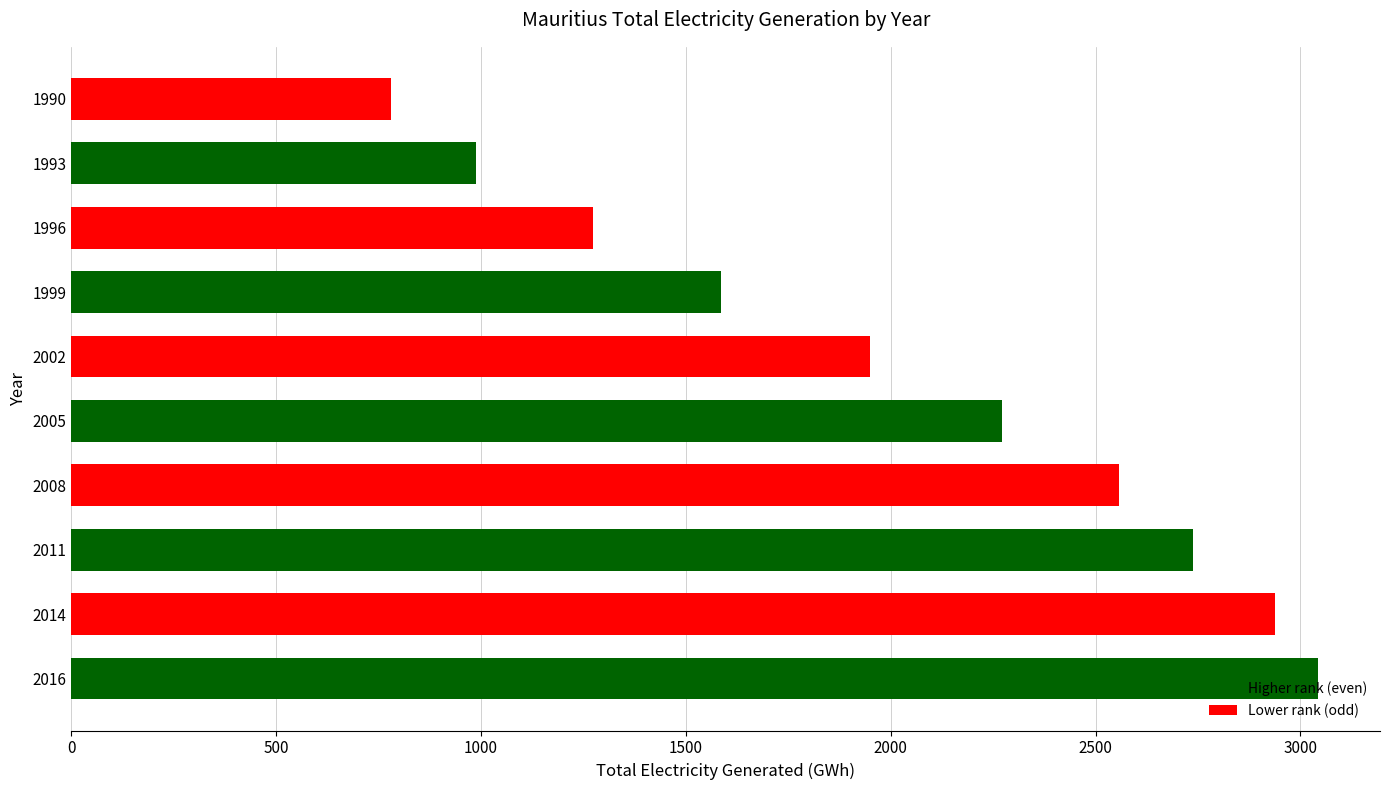

Does the chart contain any negative values?

No